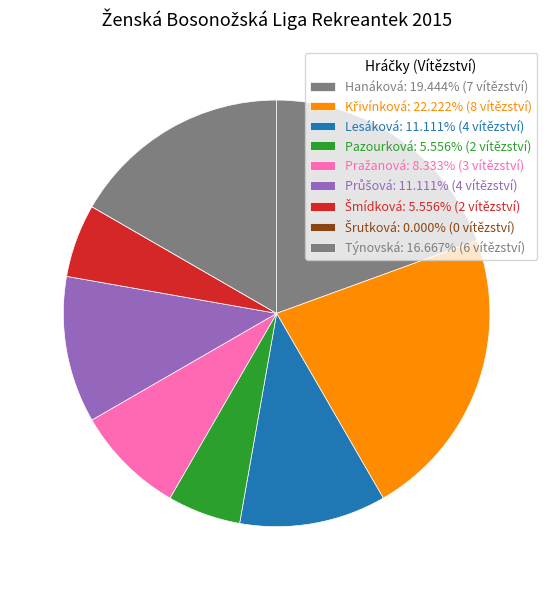

To the nearest percent, what portion does Křivínková represent?

22%